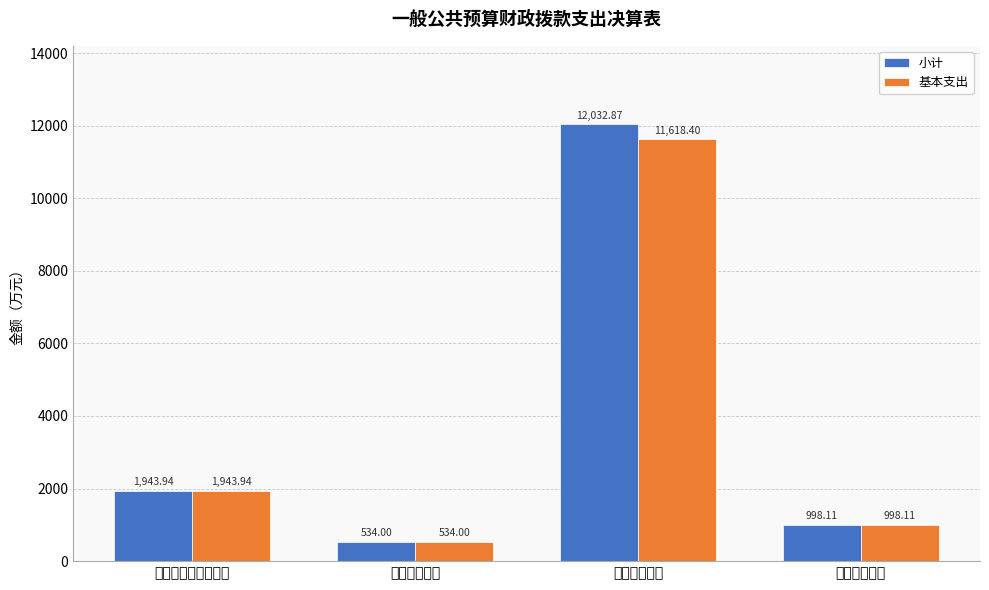

Reading left to right, what are all the values shown in this chart?

小计: 社会保障和就业支出=1943.9	卫生健康支出=534.0	城乡社区支出=12032.9	住房保障支出=998.1
基本支出: 社会保障和就业支出=1943.9	卫生健康支出=534.0	城乡社区支出=11618.4	住房保障支出=998.1